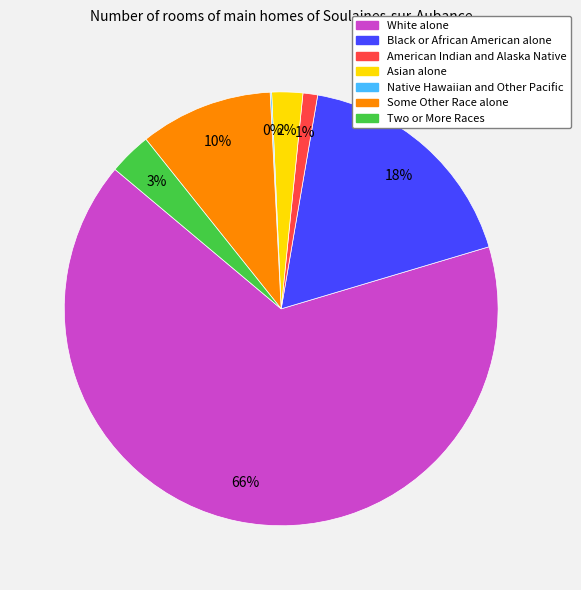

Do Asian alone and Black or African American alone together represent more than half of the pie?

No